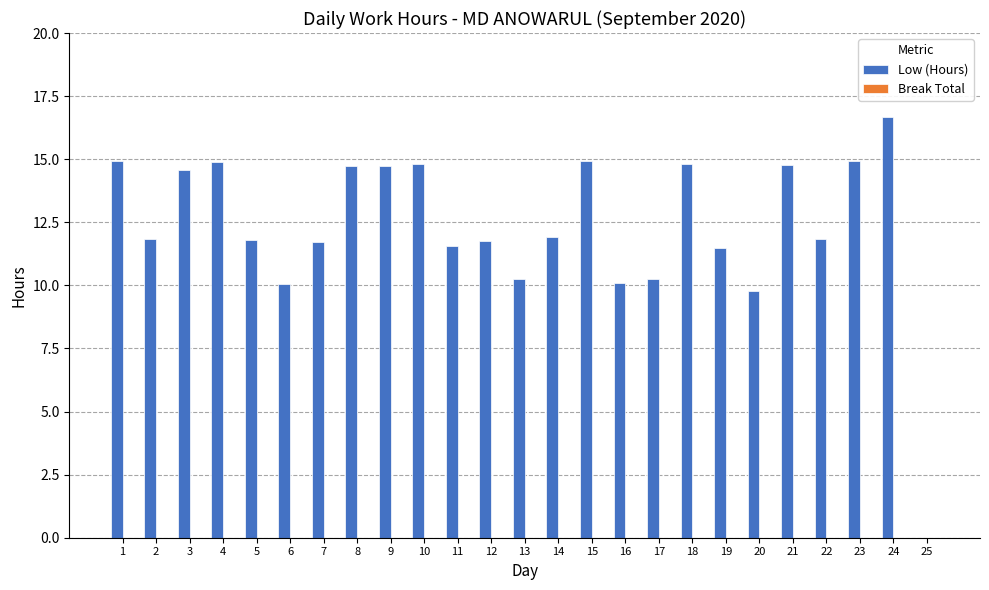

True or false: the data shows 14.9 at 4.

True